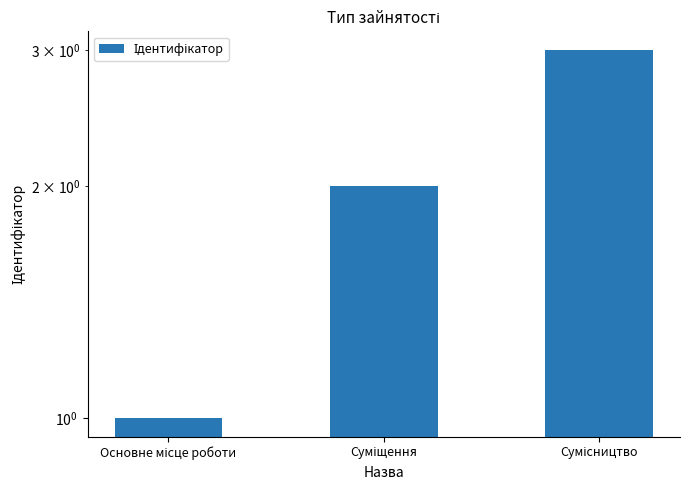

Which label corresponds to the smallest value in the chart?

Основне місце роботи